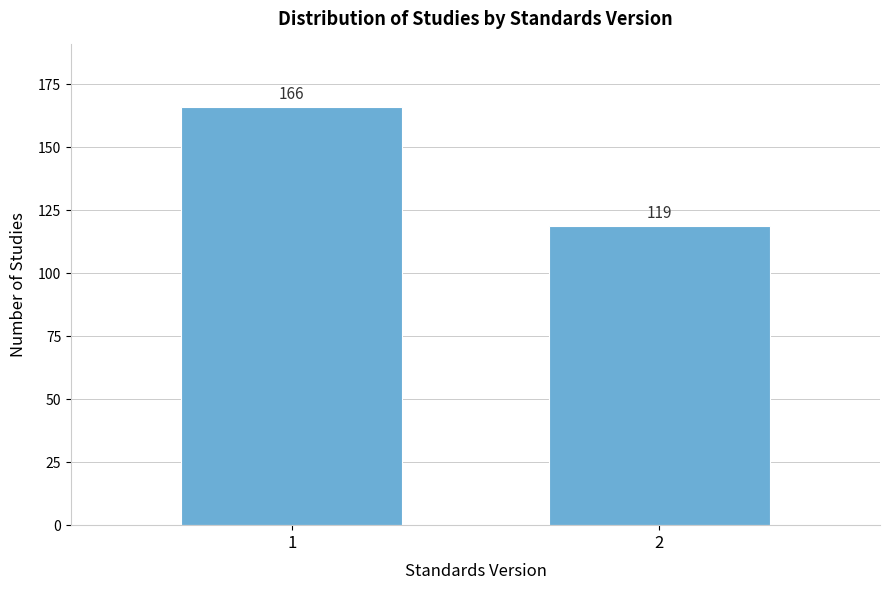

Reading left to right, list all the values displayed in this chart.

1=166	2=119